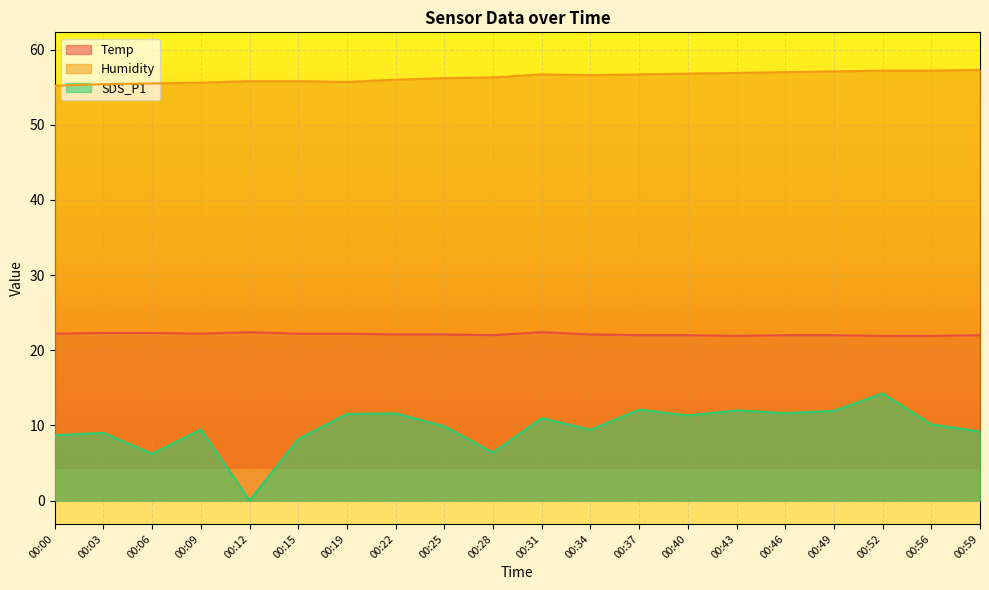

True or false: SDS_P1 and Humidity cross at least once.

False